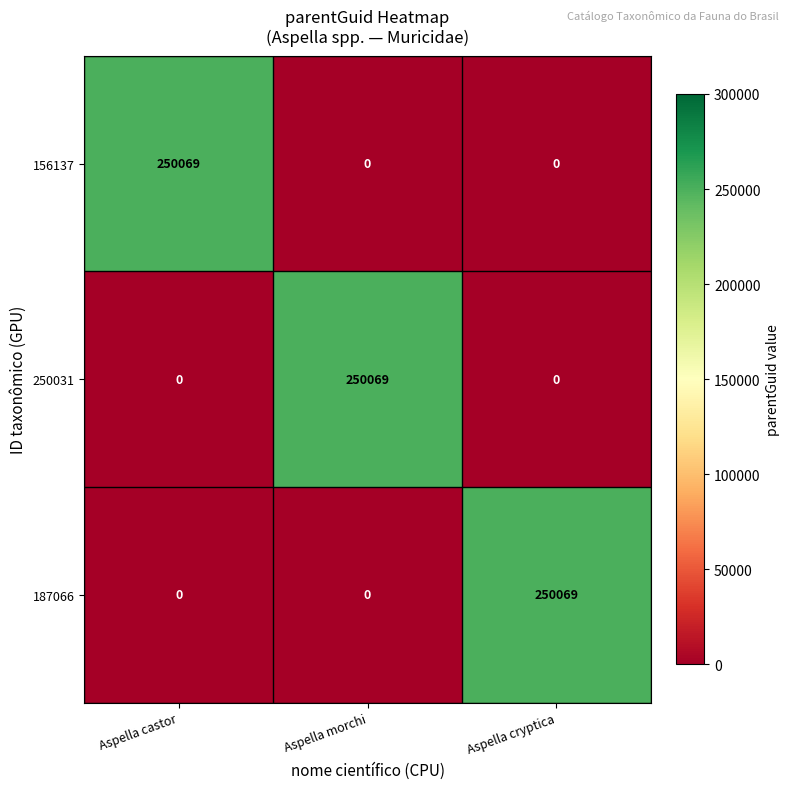

The 156137 series shows 250069 at Aspella castor. True or false?

True